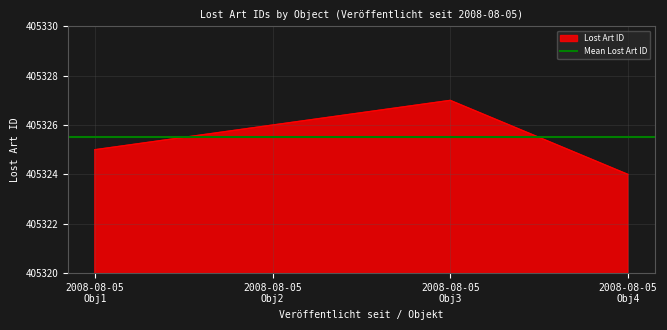

What is the lowest value of the Lost Art ID series?

405324